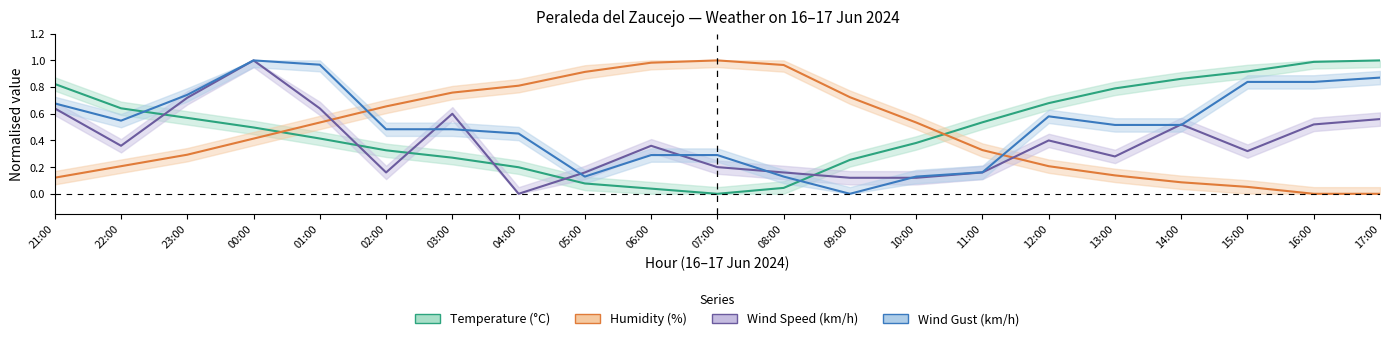

What is the sum of the Humidity (%) values at 00:00 and 01:00?

0.9